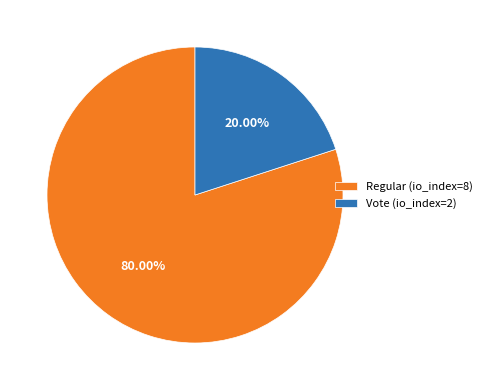

Between Regular (io_index=8) and Vote (io_index=2), which is larger?

Regular (io_index=8)